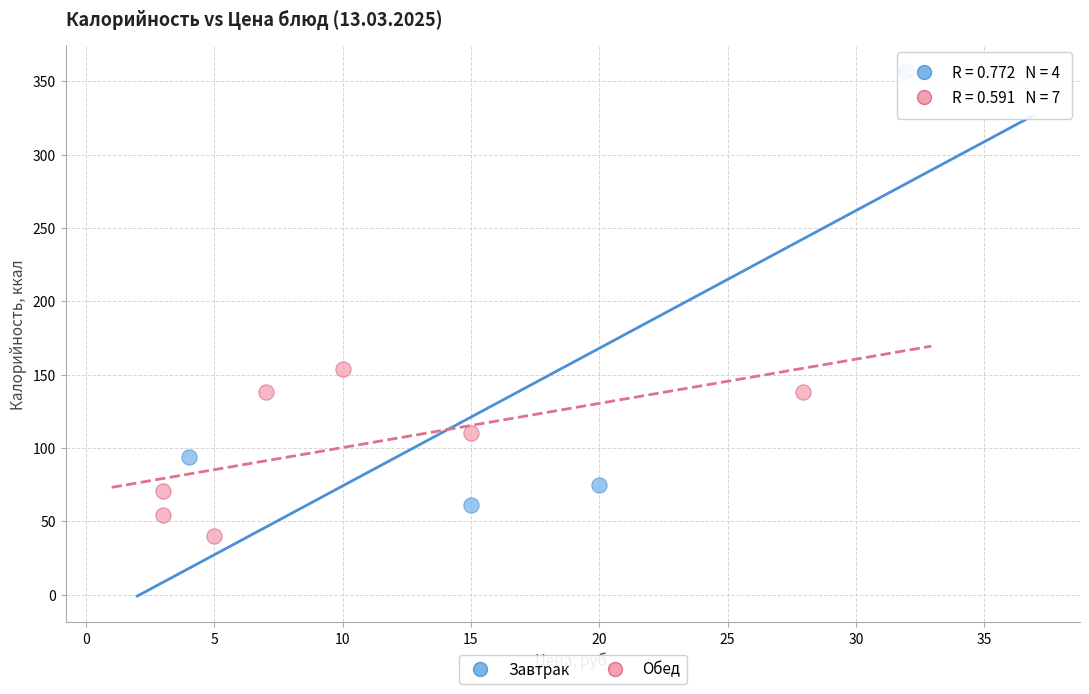

What are all the series names shown in the legend?

Завтрак, Обед